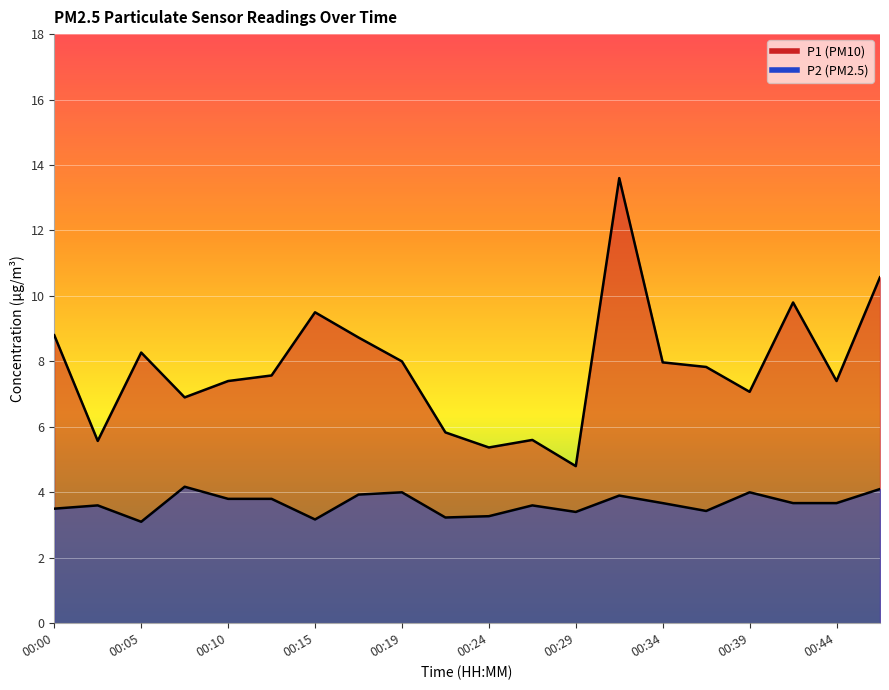

Rank the categories by P1 value from lowest to highest.

00:29, 00:24, 00:02, 00:27, 00:22, 00:07, 00:39, 00:10, 00:44, 00:12, 00:36, 00:34, 00:19, 00:05, 00:17, 00:00, 00:15, 00:41, 00:46, 00:32